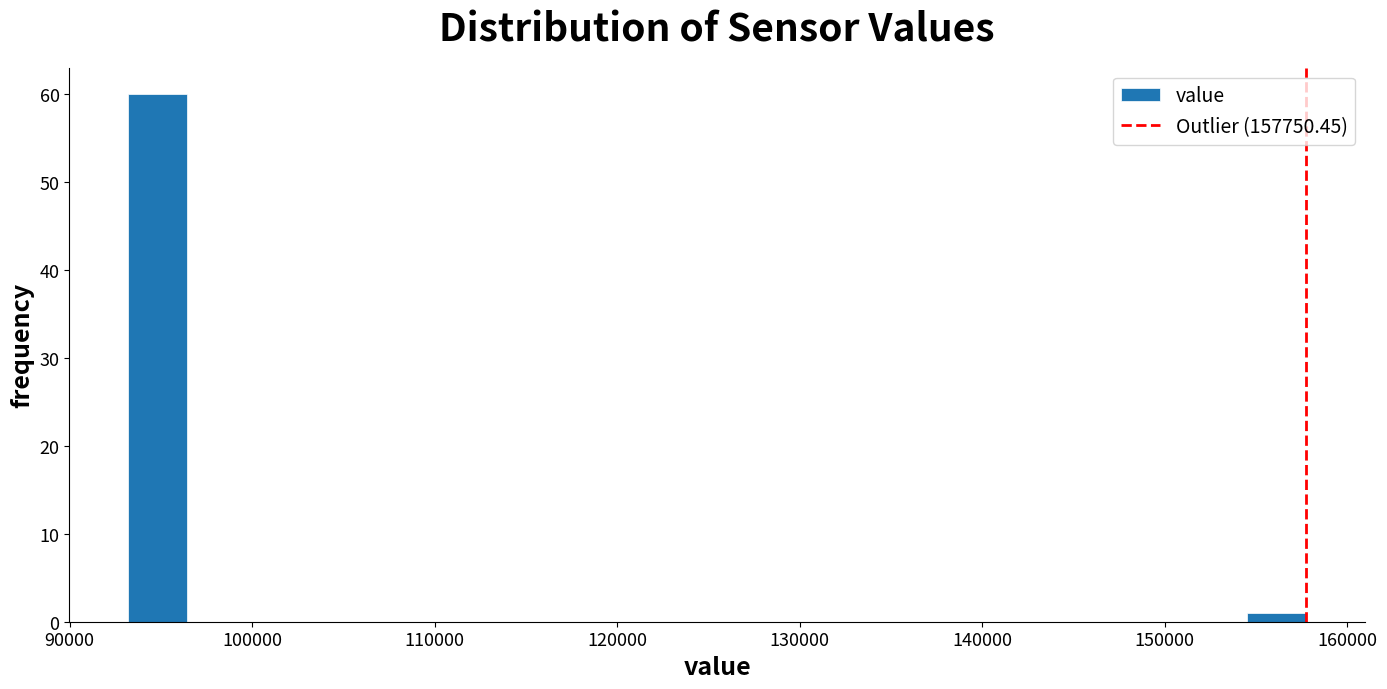

Around what value on the x-axis is the tallest bar? Give the approximate position of its centre, as read against the axis.

95000